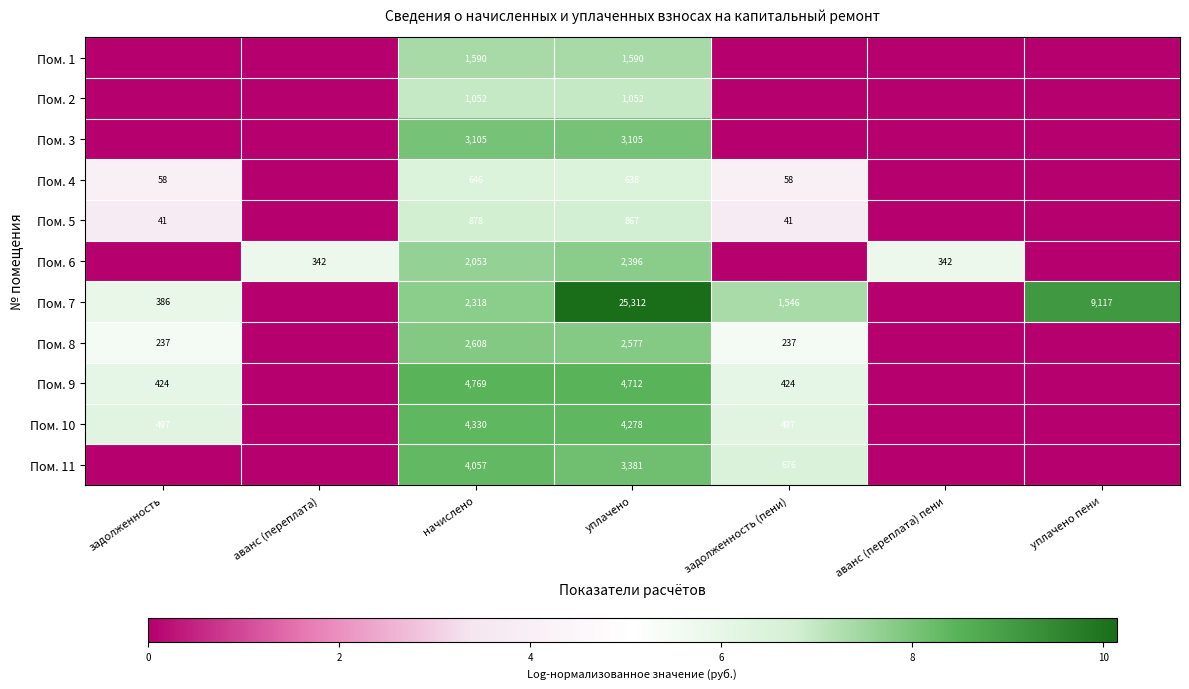

Is it true that Пом. 5 equals 15 at задолженность (пени)?

False